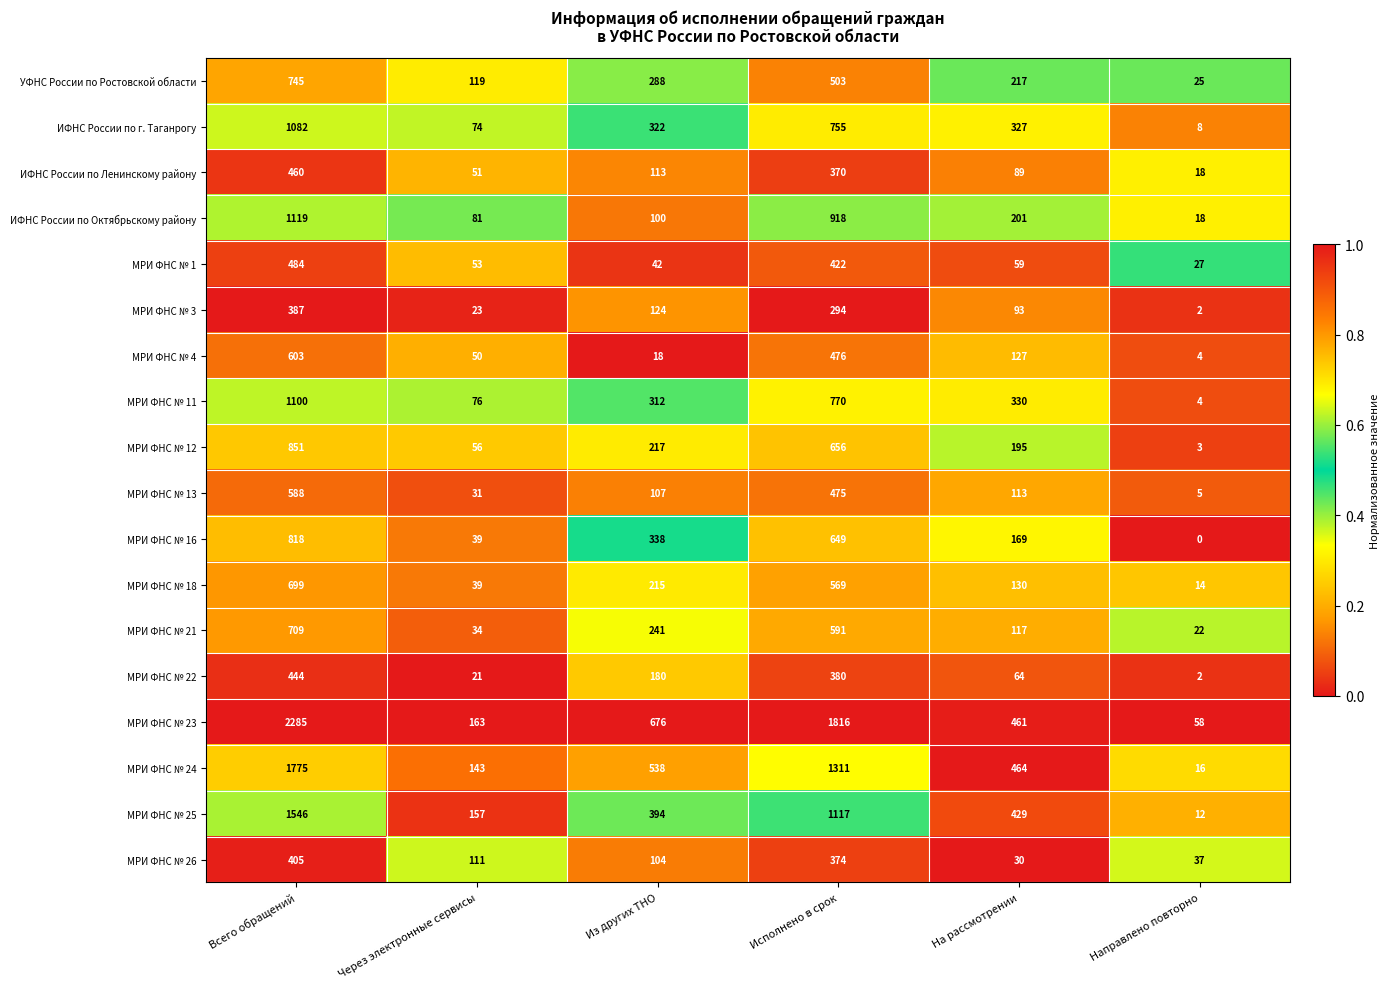

Rank the series by their maximum value, from lowest to highest.

МРИ ФНС № 3, МРИ ФНС № 26, МРИ ФНС № 22, ИФНС России по Ленинскому району, МРИ ФНС № 1, МРИ ФНС № 13, МРИ ФНС № 4, МРИ ФНС № 18, МРИ ФНС № 21, УФНС России по Ростовской области, МРИ ФНС № 16, МРИ ФНС № 12, ИФНС России по г. Таганрогу, МРИ ФНС № 11, ИФНС России по Октябрьскому району, МРИ ФНС № 25, МРИ ФНС № 24, МРИ ФНС № 23